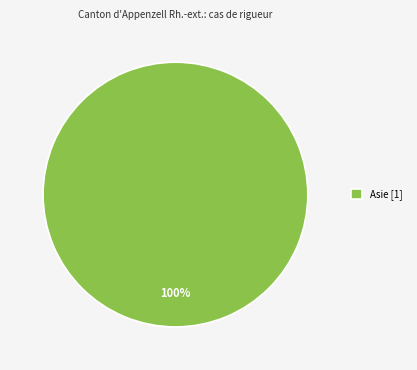

True or false: Asie [1] accounts for 100% of the total.

True